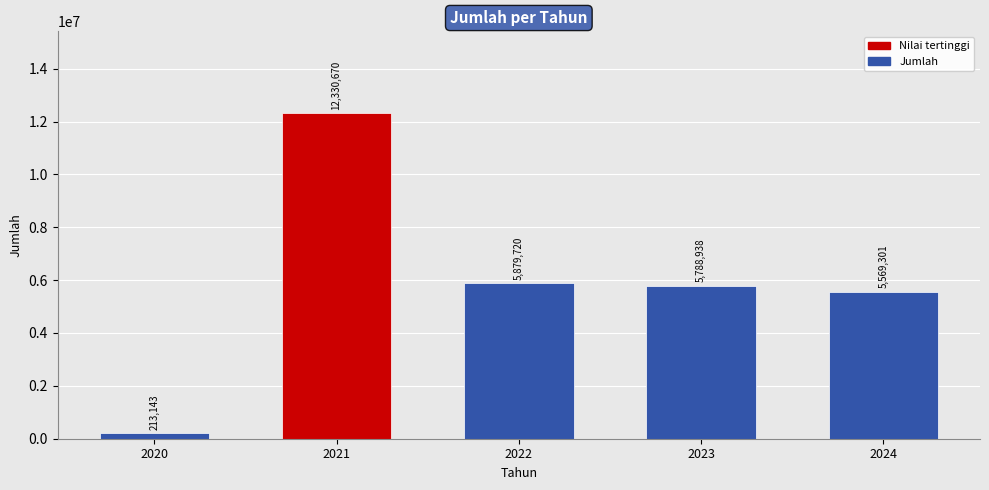

What is the value of the 5th bar from the left?

5569301